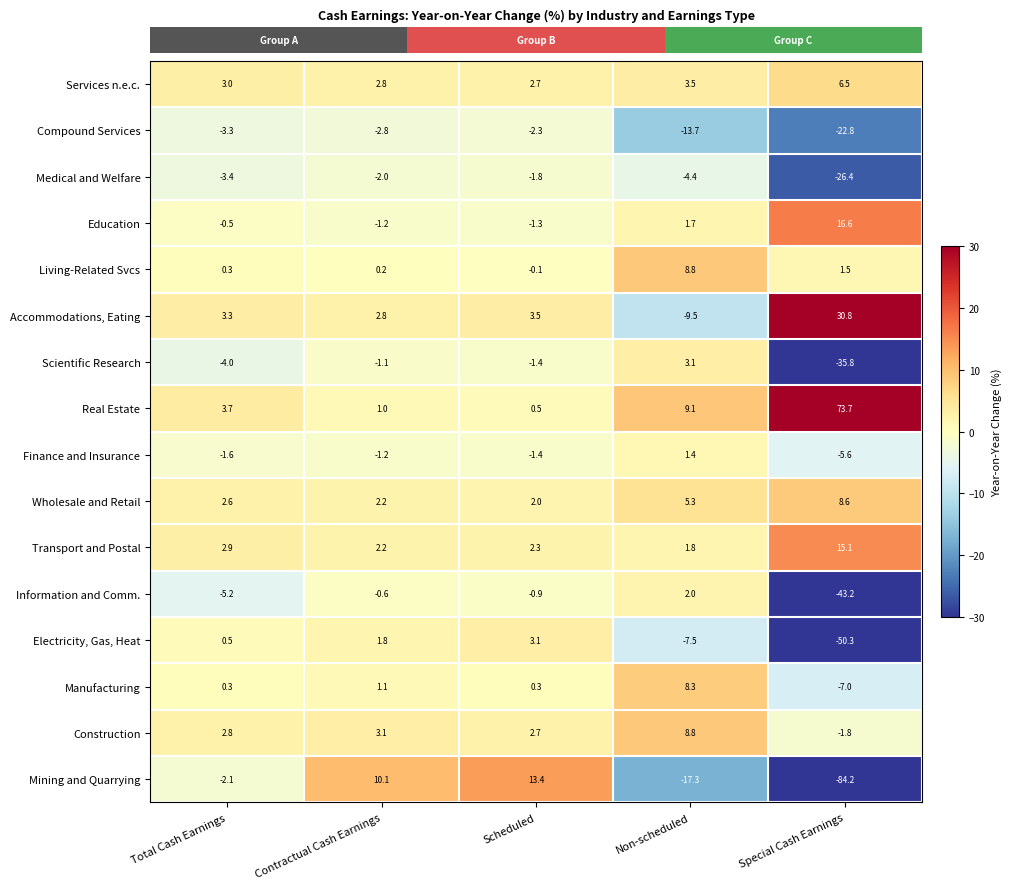

At Special Cash Earnings, list the series in order from largest to smallest.

Real Estate, Accommodations, Eating, Education, Transport and Postal, Wholesale and Retail, Services n.e.c., Living-Related Svcs, Construction, Finance and Insurance, Manufacturing, Compound Services, Medical and Welfare, Scientific Research, Information and Comm., Electricity, Gas, Heat, Mining and Quarrying